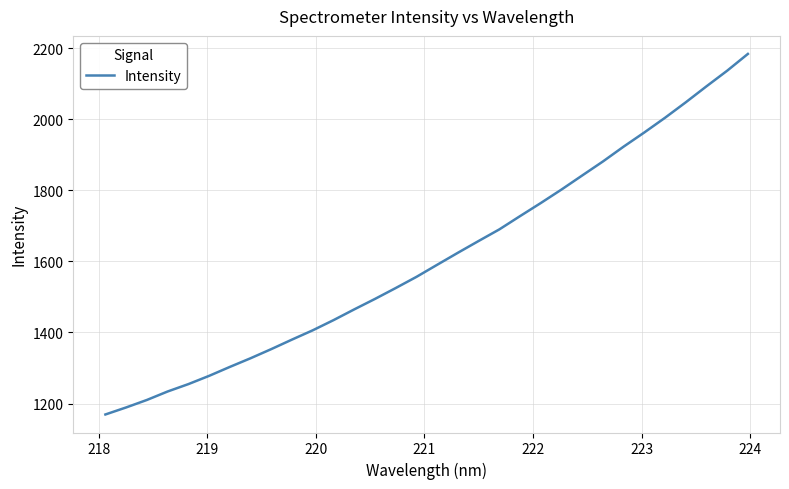

Does the chart display data point markers on the line(s)?

No